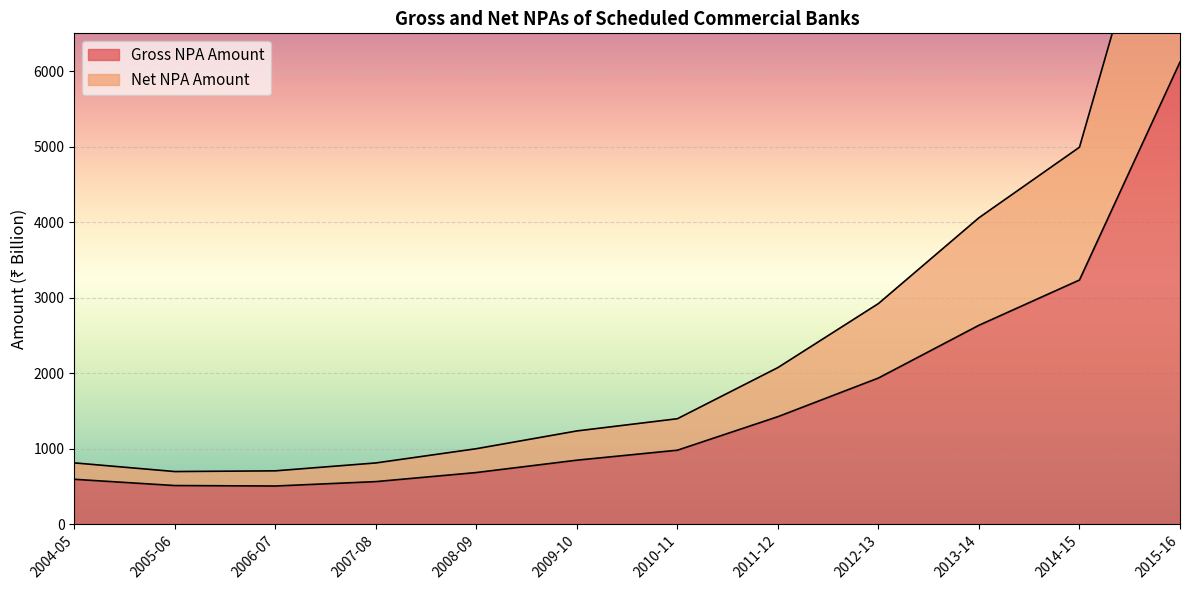

In Net NPA Amount, how many points are lower than both neighbors (excluding endpoints)?

1